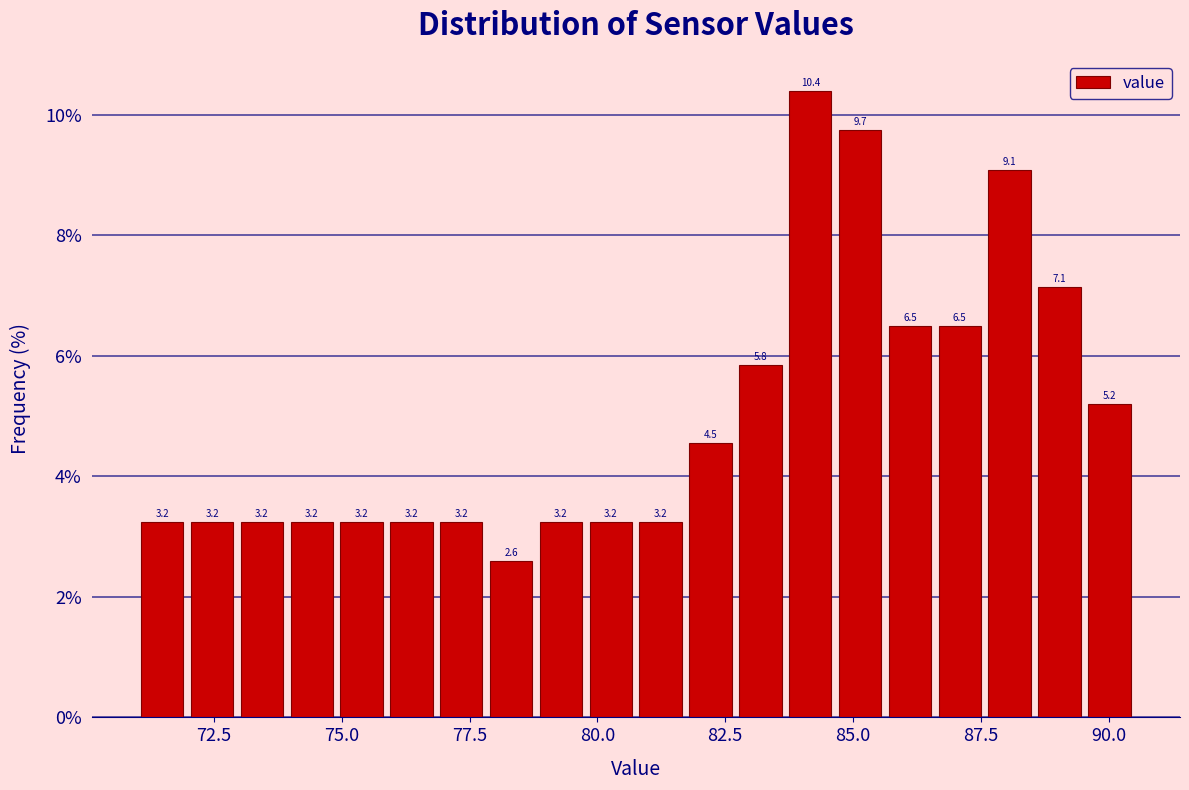

Read against the x-axis, roughly where is the centre of the tallest bar?

84.0